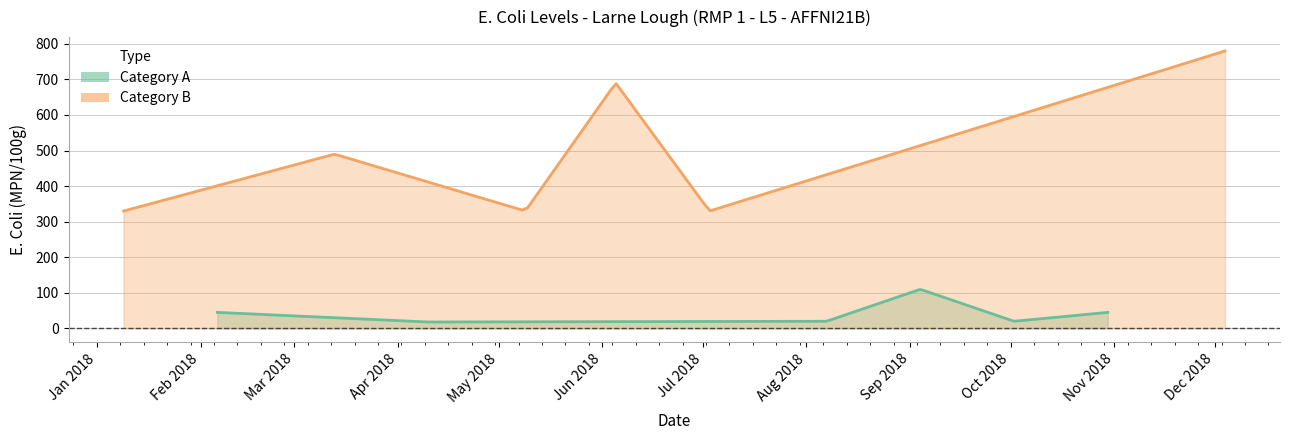

What is the lowest value of the Category A series?

18.0